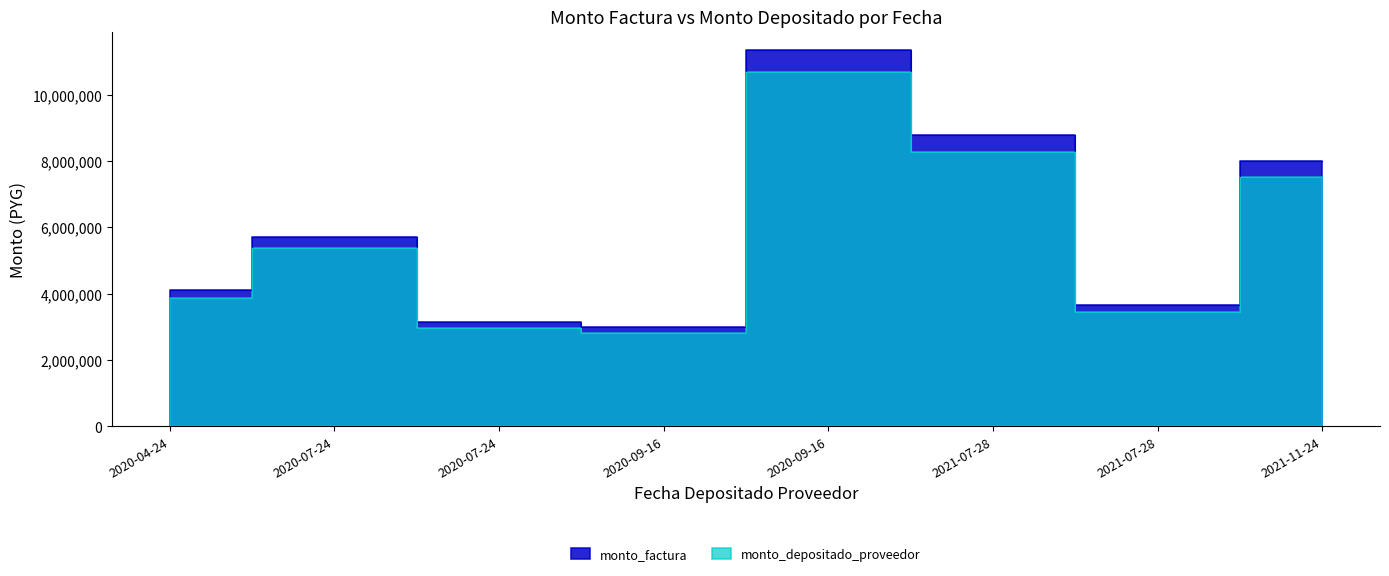

How many data points in monto_depositado_proveedor are less than 5369739?

4